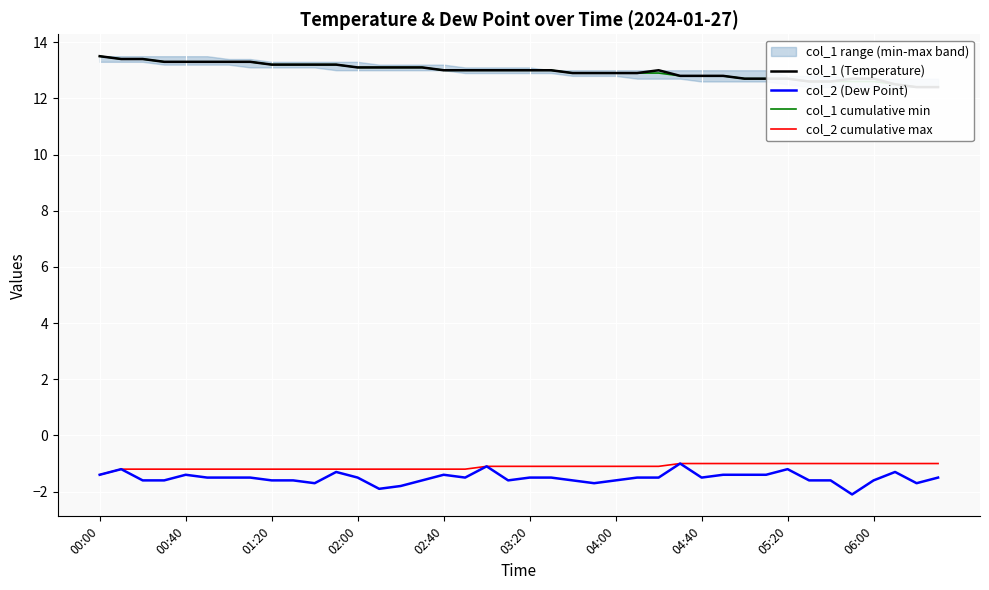

True or false: col_1 (Temperature) and col_2 cumulative max intersect in this chart.

False